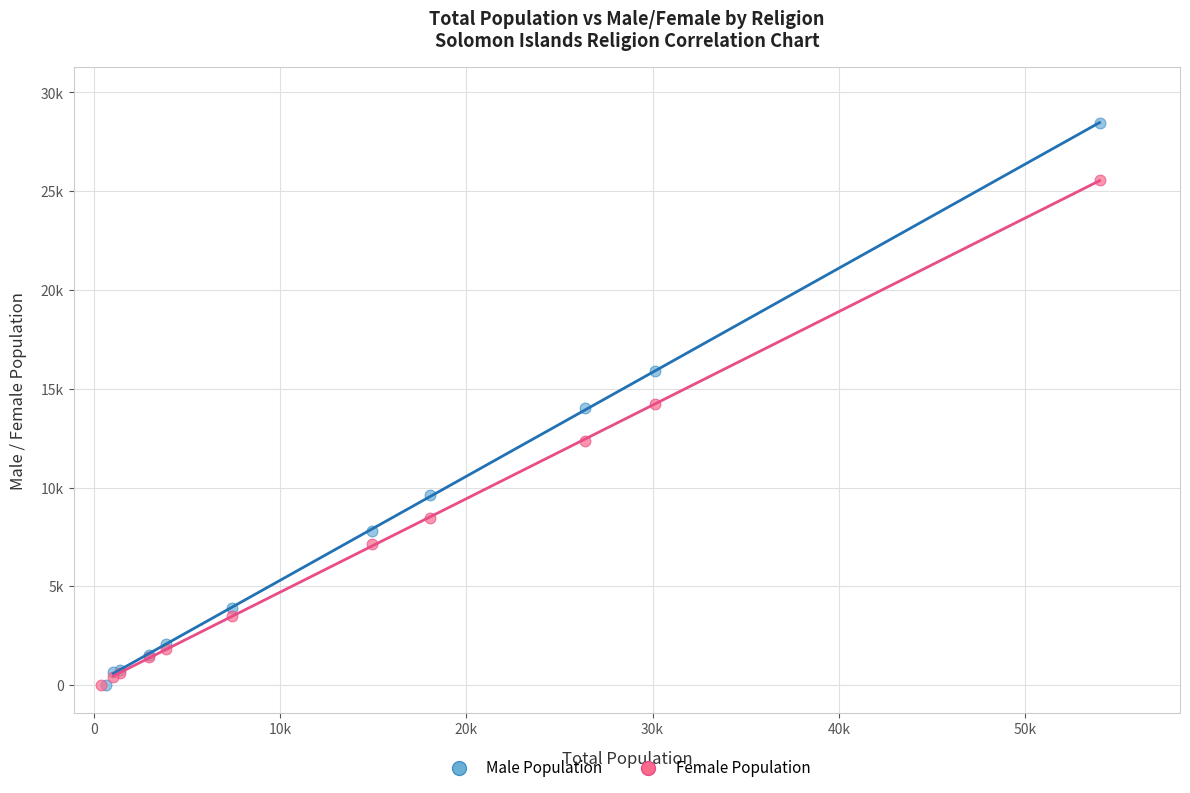

What are all the series names shown in the legend?

Male Population, Female Population